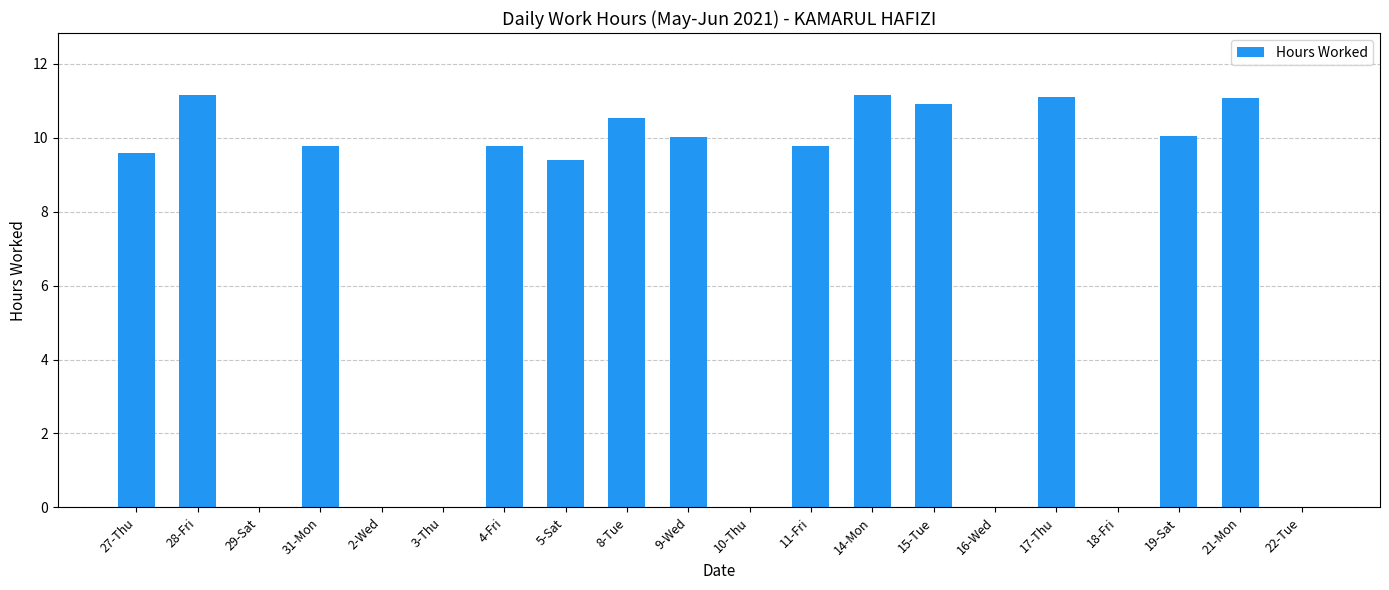

True or false: the data shows -5.4 at 3-Thu.

False